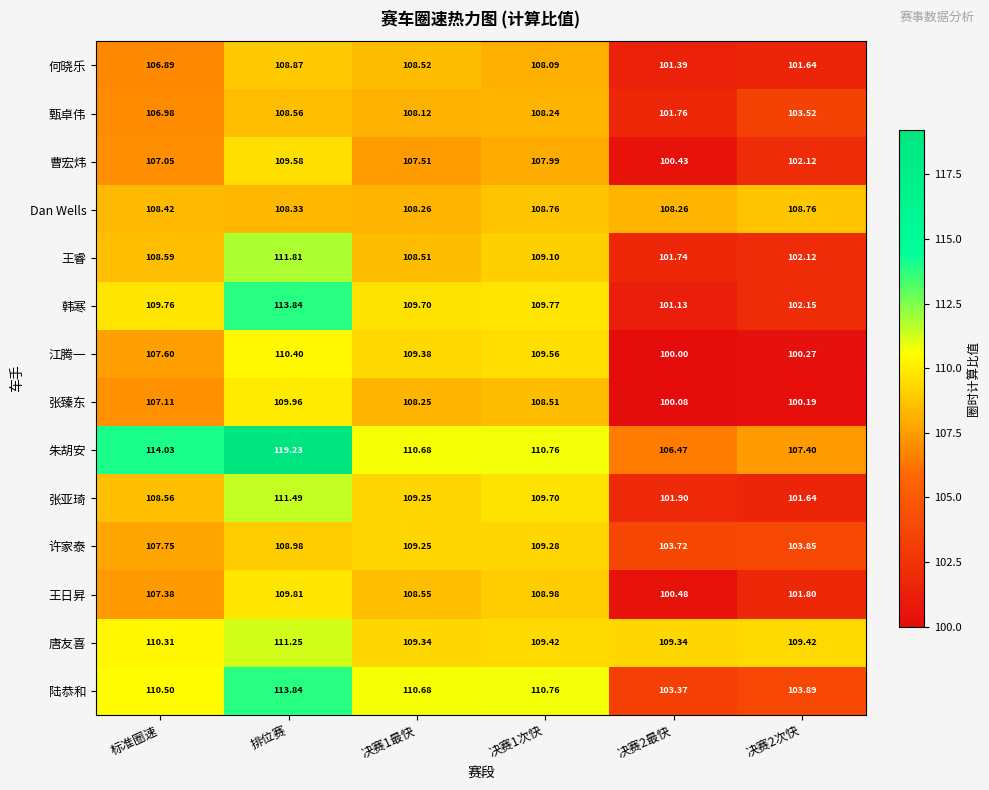

At which label does 何晓乐 reach its peak?

排位赛